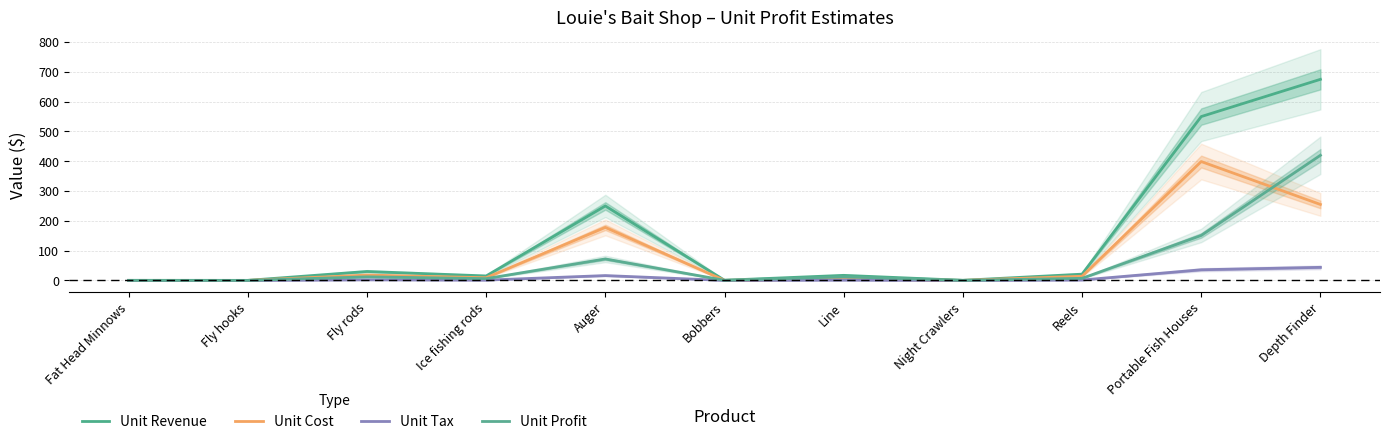

Where do Unit Cost and Unit Profit first cross each other?

Fat Head Minnows and Fly hooks